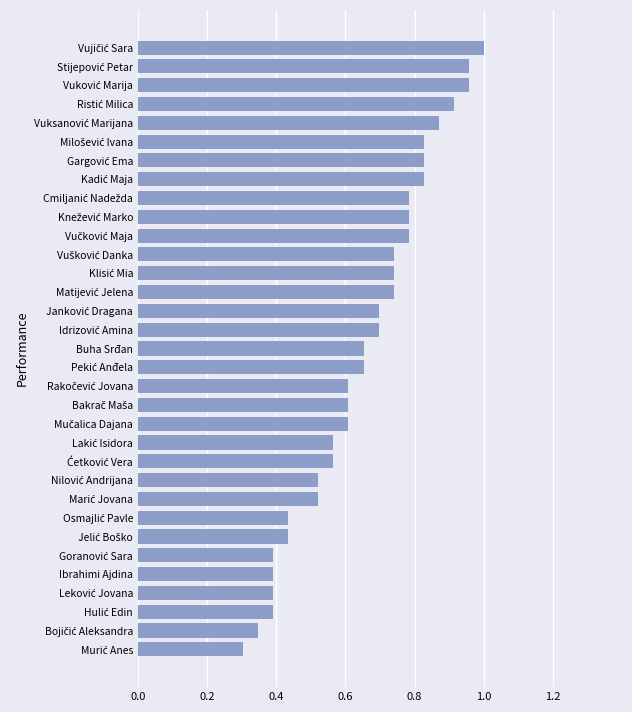

True or false: the data shows 0.6 at Ibrahimi Ajdina.

False